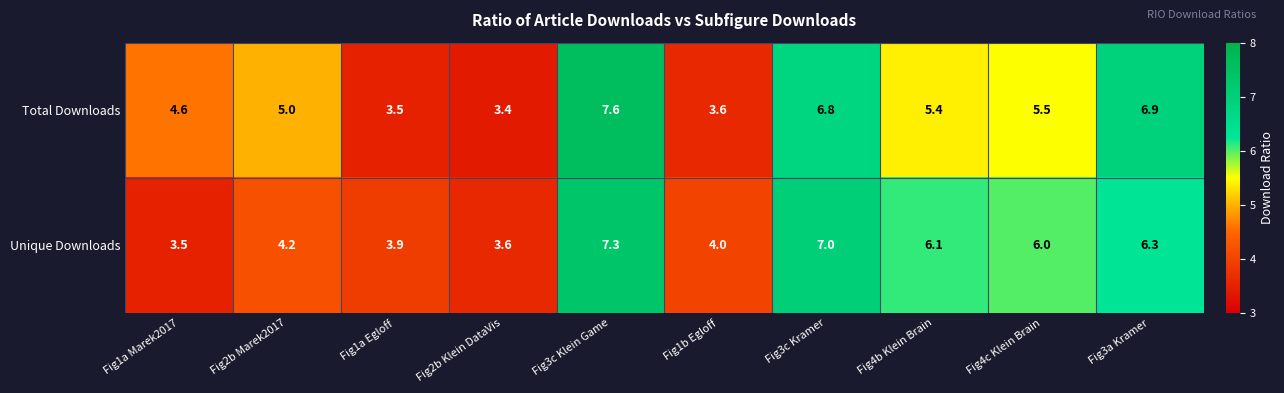

Reading right to left, transcribe all the data shown in this chart.

Total Downloads: Fig3a Kramer=6.9	Fig4c Klein Brain=5.5	Fig4b Klein Brain=5.4	Fig3c Kramer=6.8	Fig1b Egloff=3.6	Fig3c Klein Game=7.6	Fig2b Klein DataVis=3.4	Fig1a Egloff=3.5	Fig2b Marek2017=5.0	Fig1a Marek2017=4.6
Unique Downloads: Fig3a Kramer=6.3	Fig4c Klein Brain=6.0	Fig4b Klein Brain=6.1	Fig3c Kramer=7.0	Fig1b Egloff=4.0	Fig3c Klein Game=7.3	Fig2b Klein DataVis=3.6	Fig1a Egloff=3.9	Fig2b Marek2017=4.2	Fig1a Marek2017=3.5